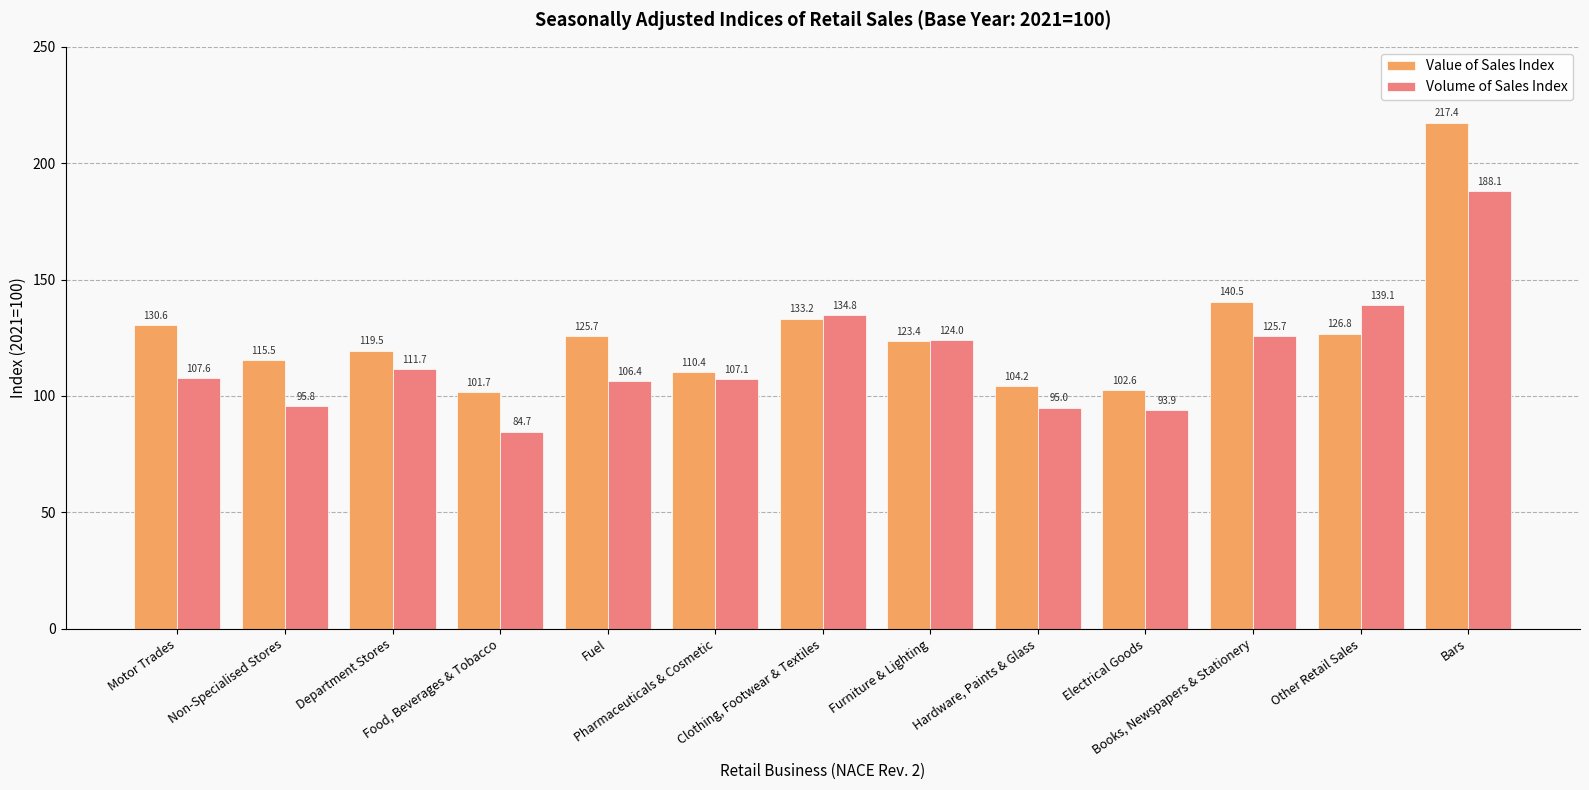

Which series has the widest spread of values?

Value of Sales Index